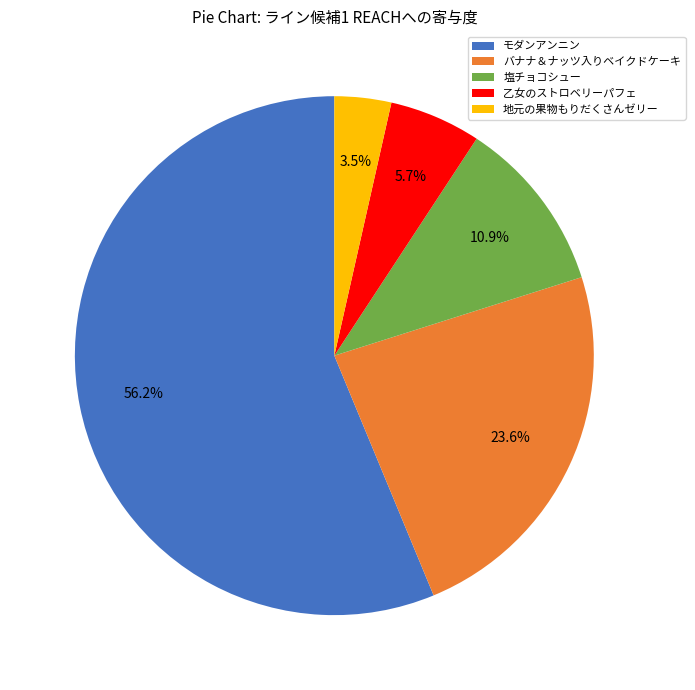

Is it true that バナナ＆ナッツ入りベイクドケーキ is 35% of the pie?

False